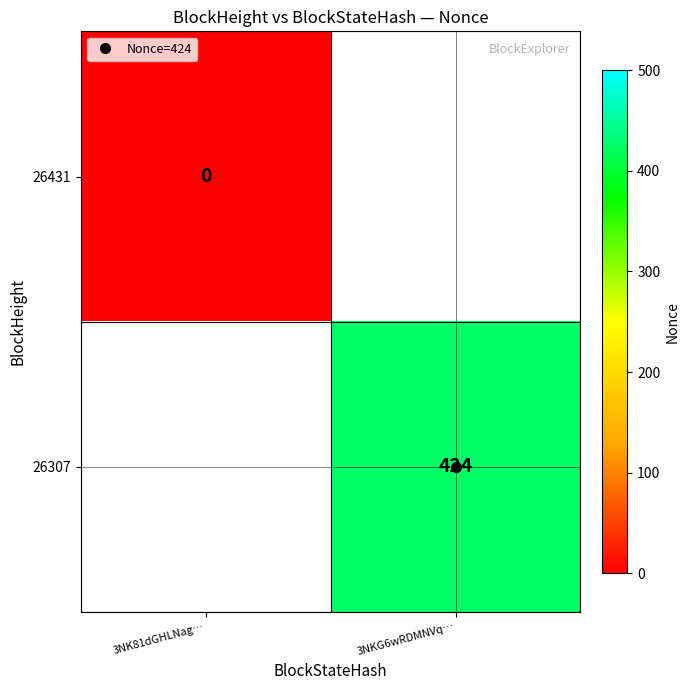

How many categories are shown in the chart?

2